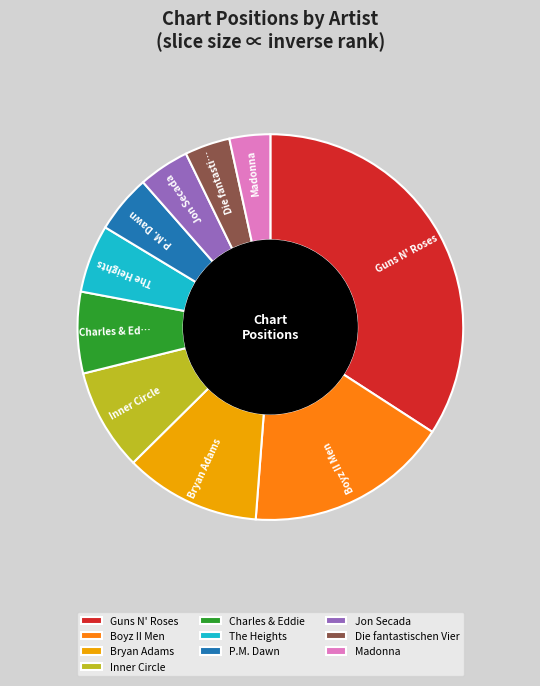

True or false: Madonna accounts for 3% of the total.

True